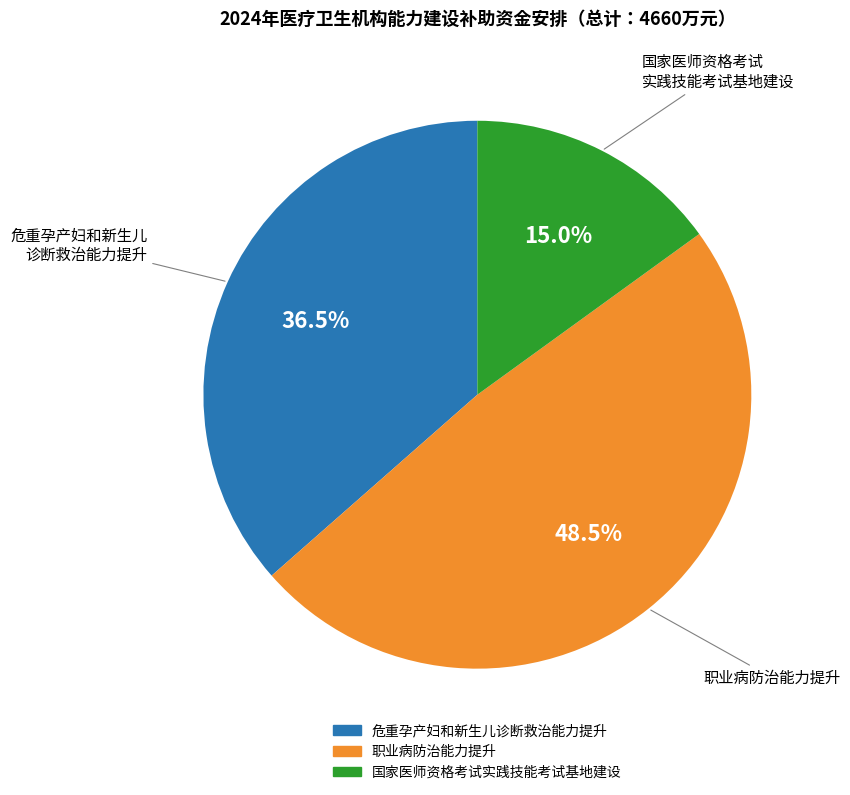

Which category has the smallest portion of the pie?

国家医师资格考试实践技能考试基地建设